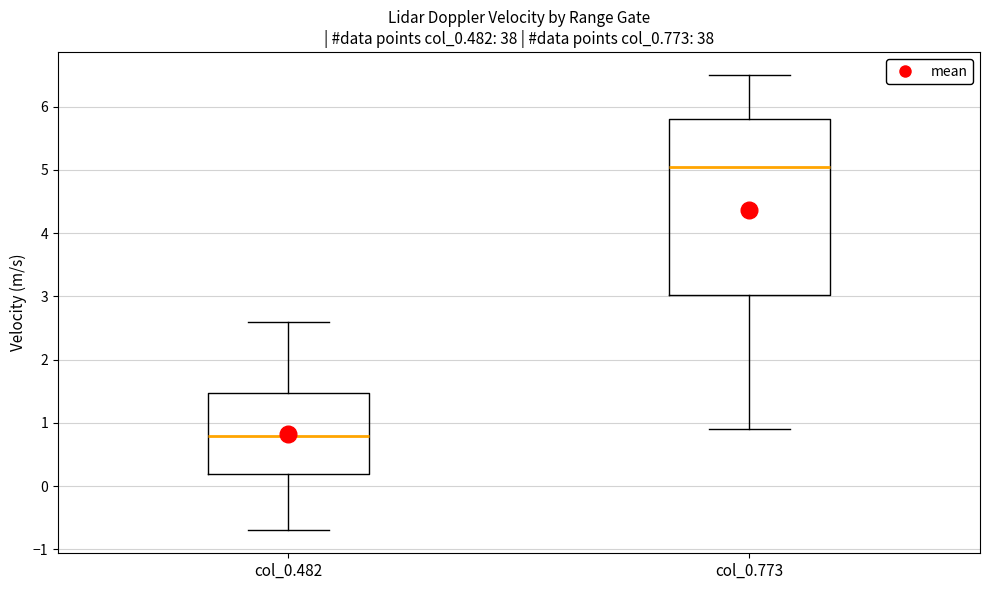

Reading left to right, transcribe this box plot: for each box, give where its median line is, the range the box spans, and where its two whiskers end, as read against the y-axis. The values are not printed on the chart, so give them approximately, as read against the axis.

col_0.482: median 0.8, box 0.2 to 1.5, whiskers -0.7 to 2.6
col_0.773: median 5.1, box 3.0 to 5.8, whiskers 0.9 to 6.5